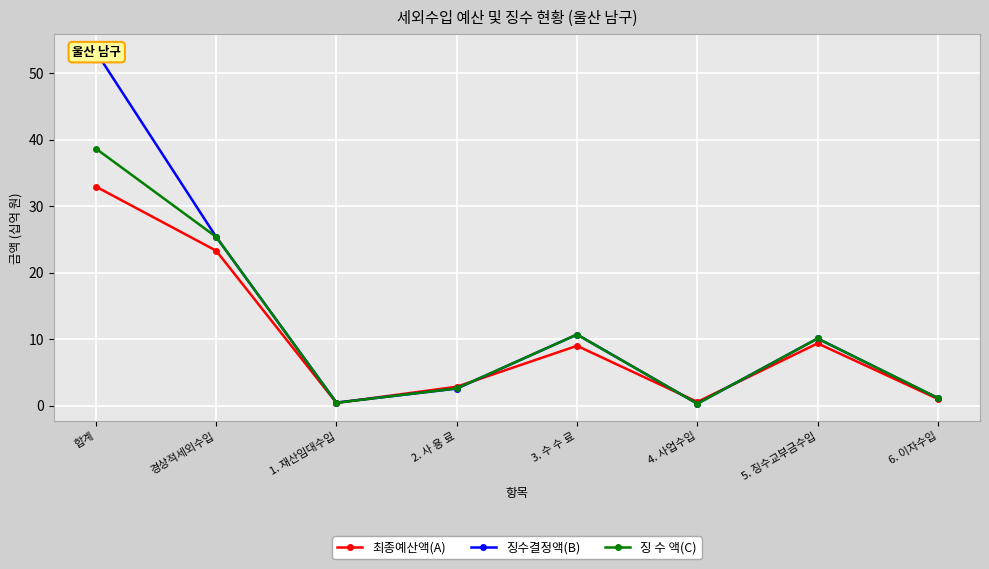

At which label is 징수결정액(B) closest to 26?

경상적세외수입